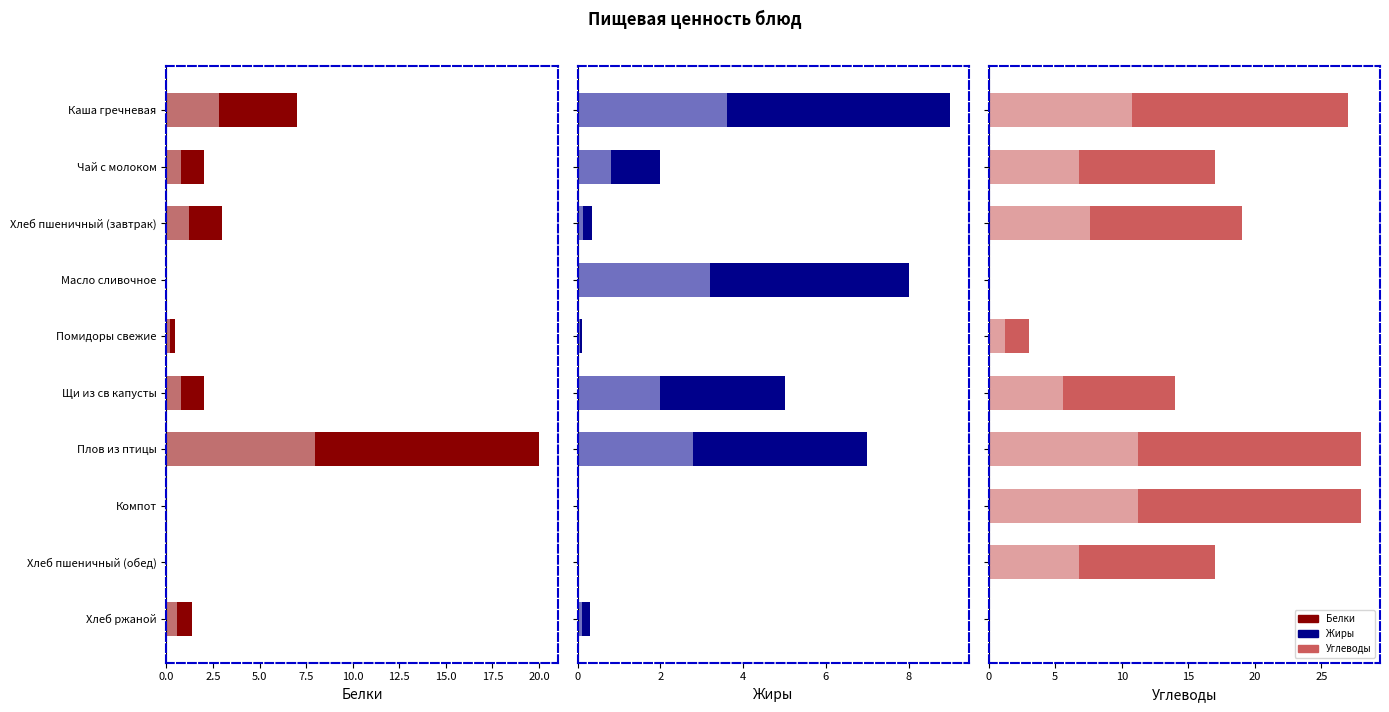

What position from the left is Плов из птицы?

7